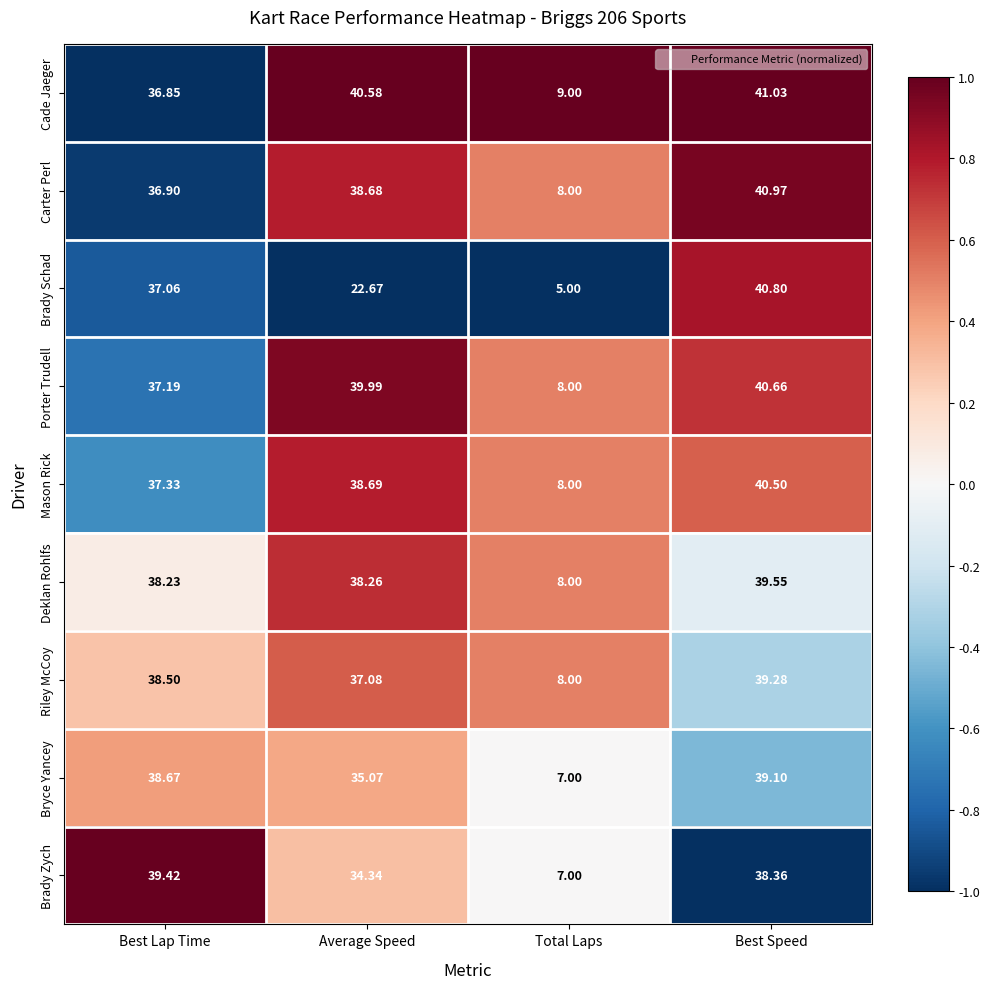

Between Best Lap Time and Total Laps, which series saw the biggest shift?

Brady Zych